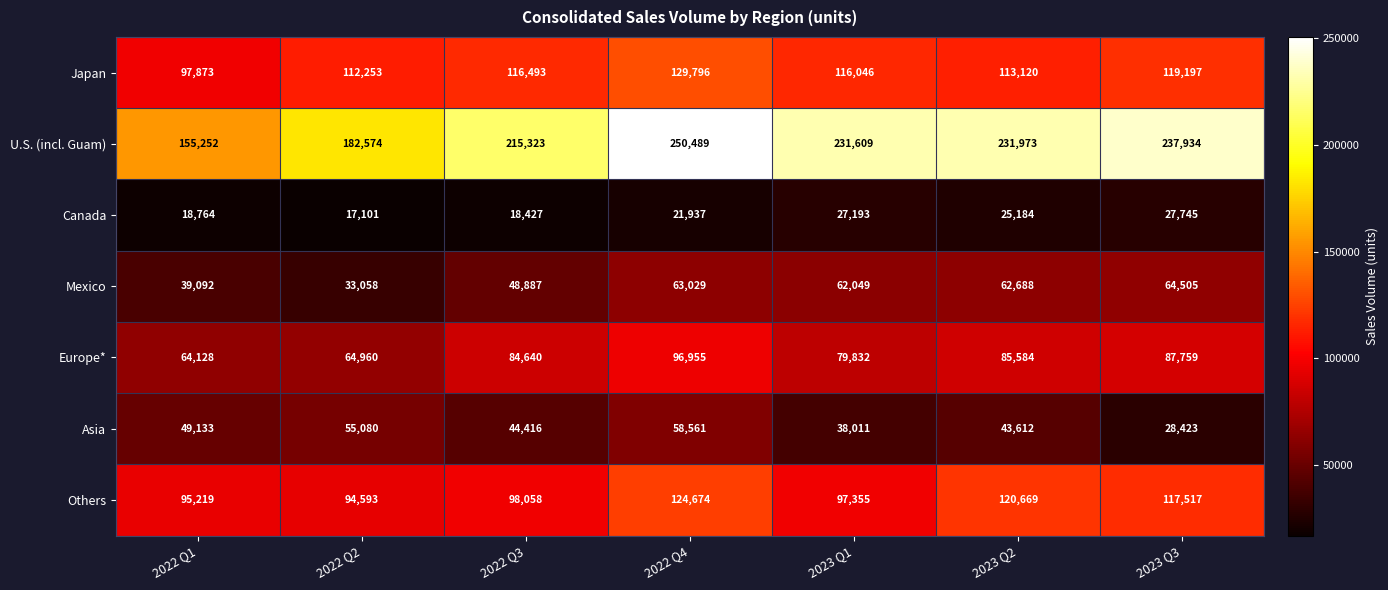

List the series in order of their peak value, highest first.

U.S. (incl. Guam), Japan, Others, Europe*, Mexico, Asia, Canada